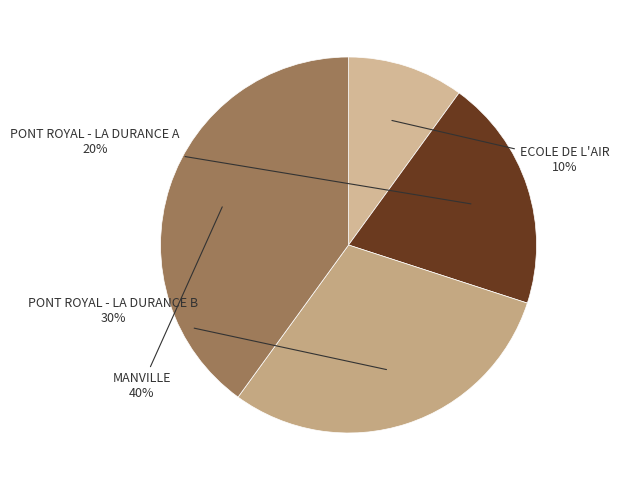

What is the smallest slice in the pie chart?

ECOLE DE L'AIR